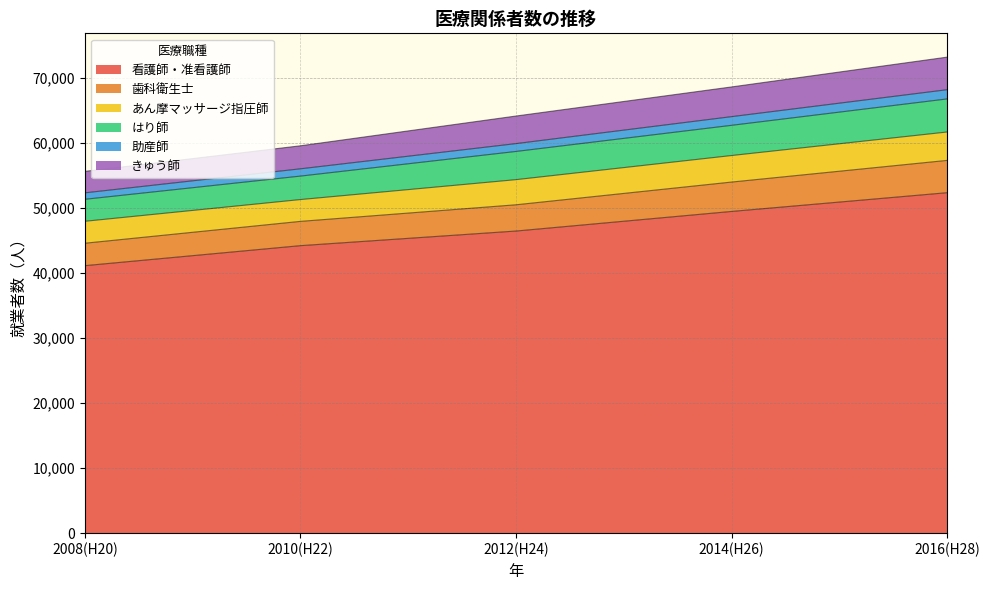

At which category is the sum across all series the highest?

2016(H28)